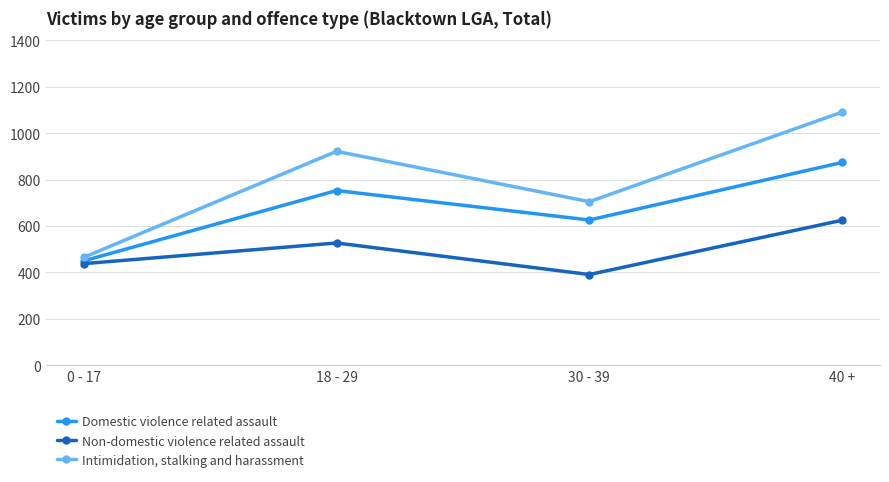

The Domestic violence related assault series shows 728 at 0 - 17. True or false?

False